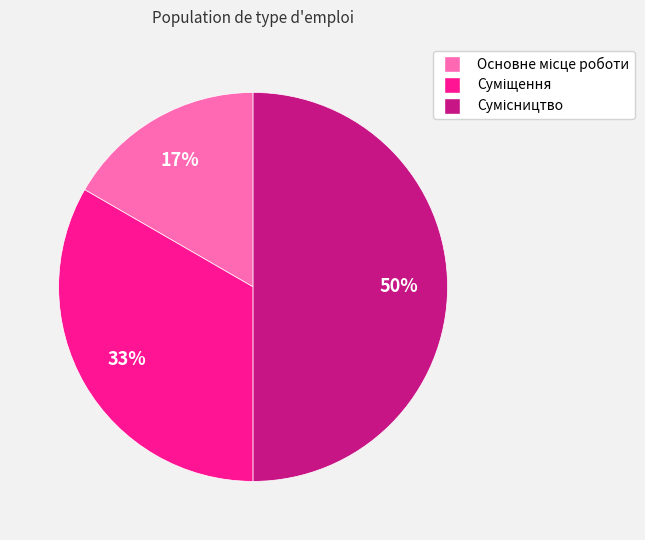

To the nearest percent, what is the difference between the largest and smallest slice percentages?

33%